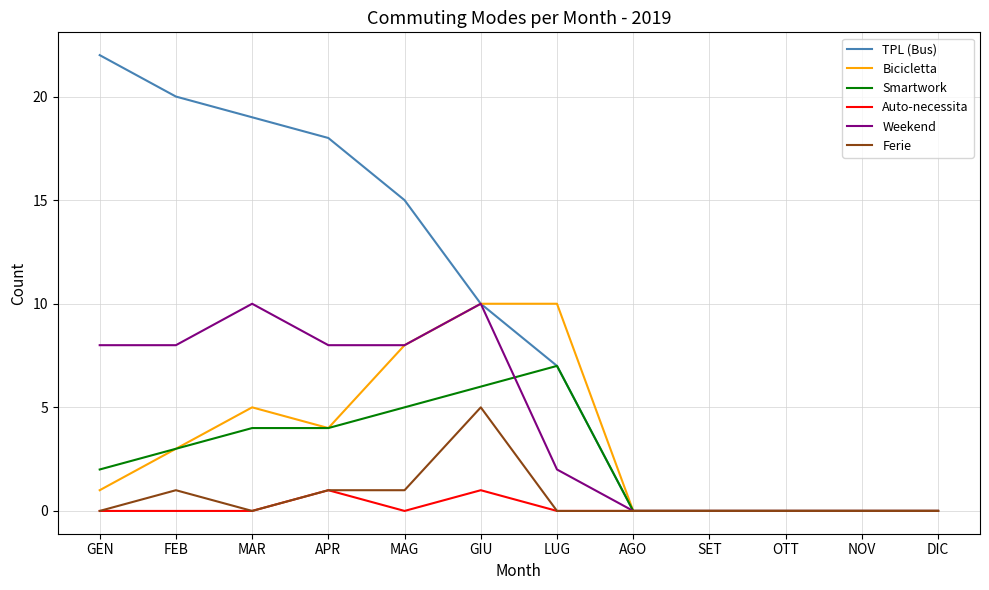

Is the value of Bicicletta at MAR greater than the value of Auto-necessita at AGO?

Yes